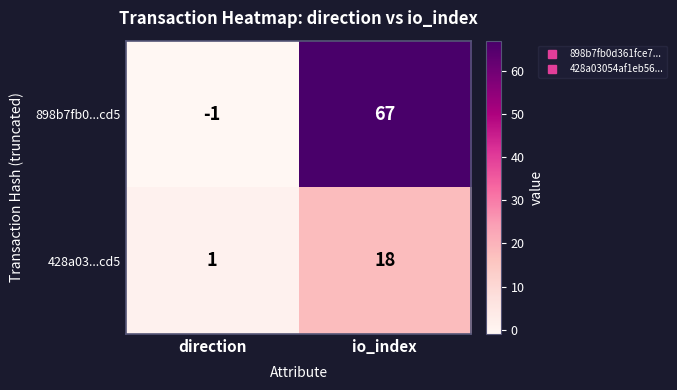

How many data points does each series have?

2